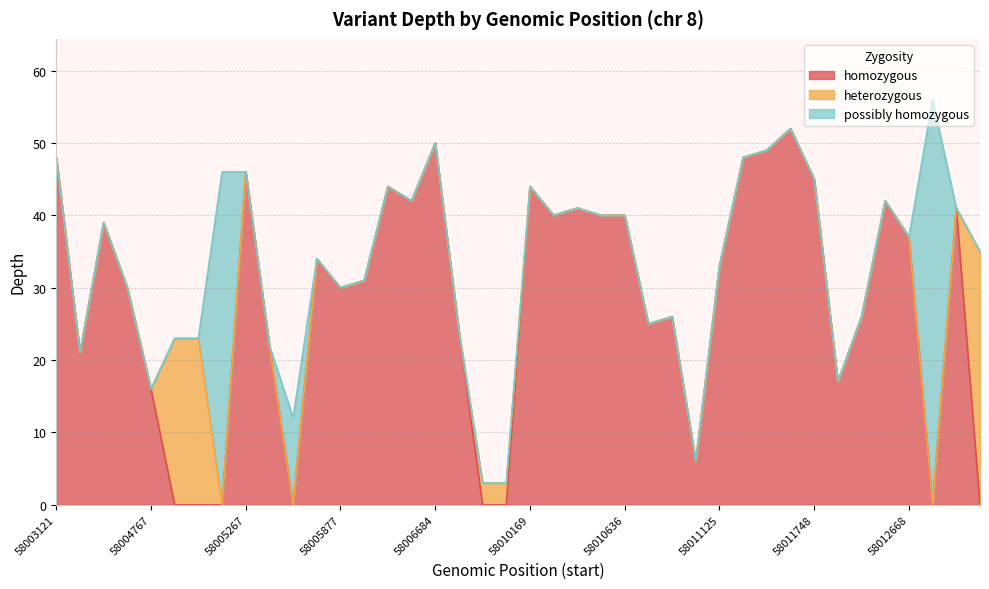

Reading right to left, transcribe all the data shown in this chart.

depth: 35	41	56	37	42	26	17	45	52	49	48	33	6	26	25	40	40	41	40	44	3	3	24	50	42	44	31	30	34	12	22	46	46	23	23	16	30	39	21	48
homozygous: 0	41	0	37	42	26	17	45	52	49	48	33	6	26	25	40	40	41	40	44	0	0	24	50	42	44	31	30	34	0	22	46	0	0	0	16	30	39	21	48